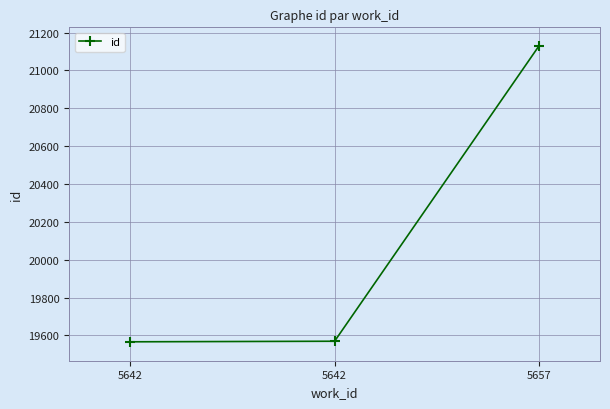

Rank the categories by value from lowest to highest.

5642, 5642, 5657